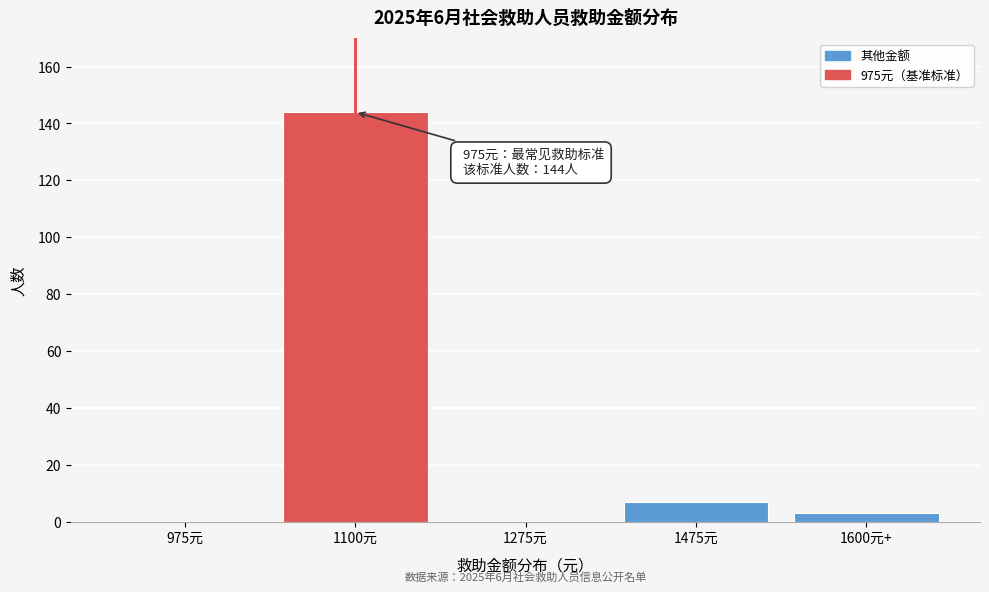

Reading left to right, list all the values displayed in this chart.

975元=0	1100元=144	1275元=0	1475元=7	1600元+=3